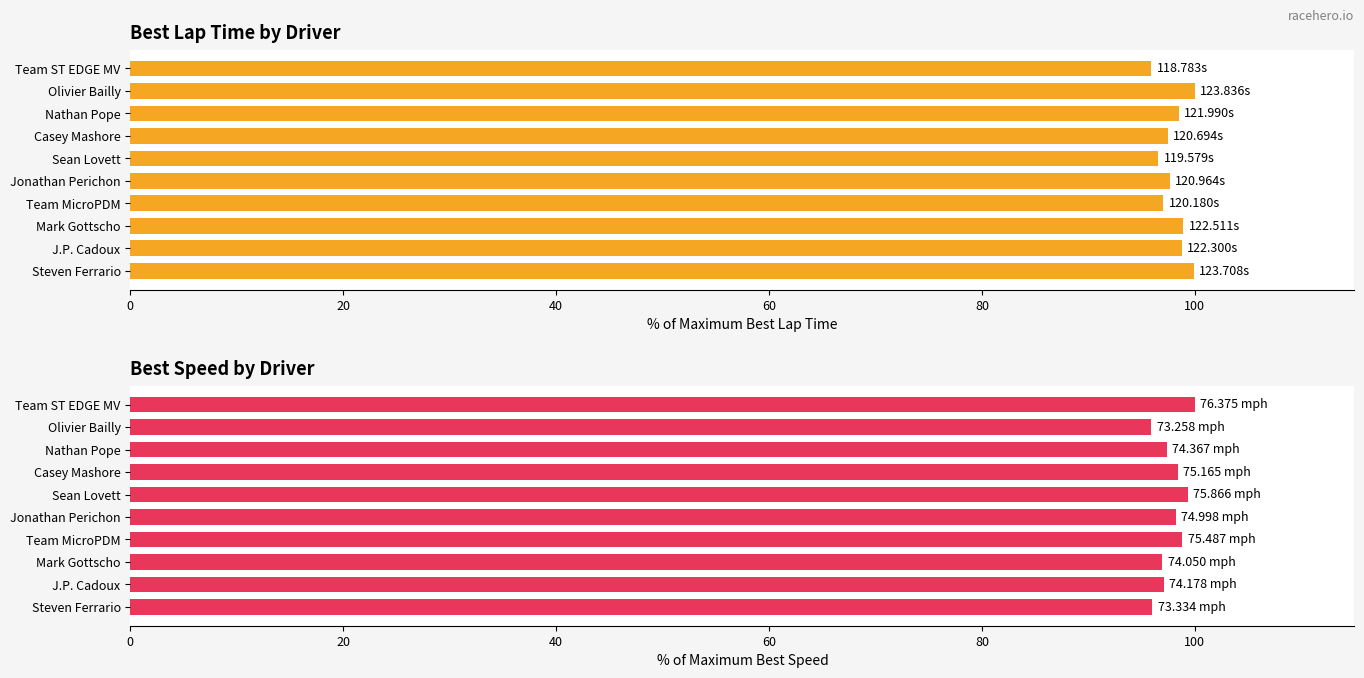

The Best Speed (normalized %) series shows 162.5 at Nathan Pope. True or false?

False